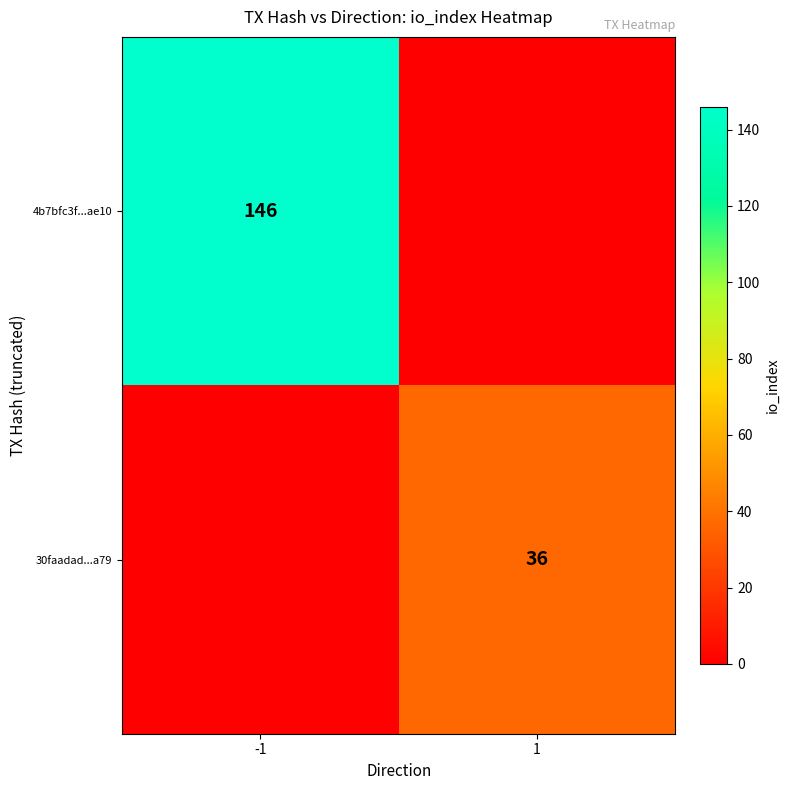

The 4b7bfc3f...ae10 series shows 82 at -1. True or false?

False